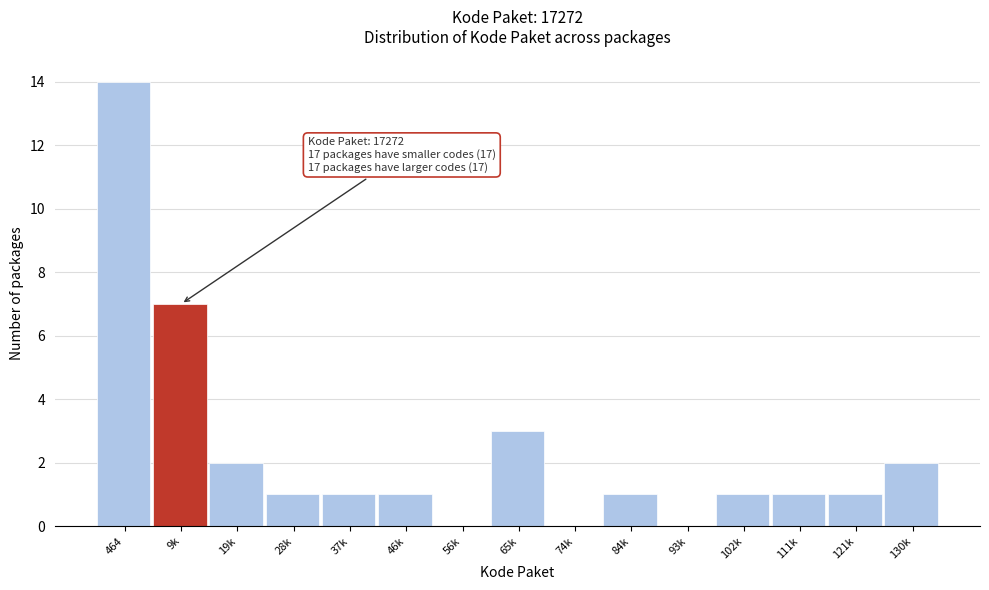

Reading left to right, transcribe all the data shown in this chart.

464=14	9k=7	19k=2	28k=1	37k=1	46k=1	56k=0	65k=3	74k=0	84k=1	93k=0	102k=1	111k=1	121k=1	130k=2